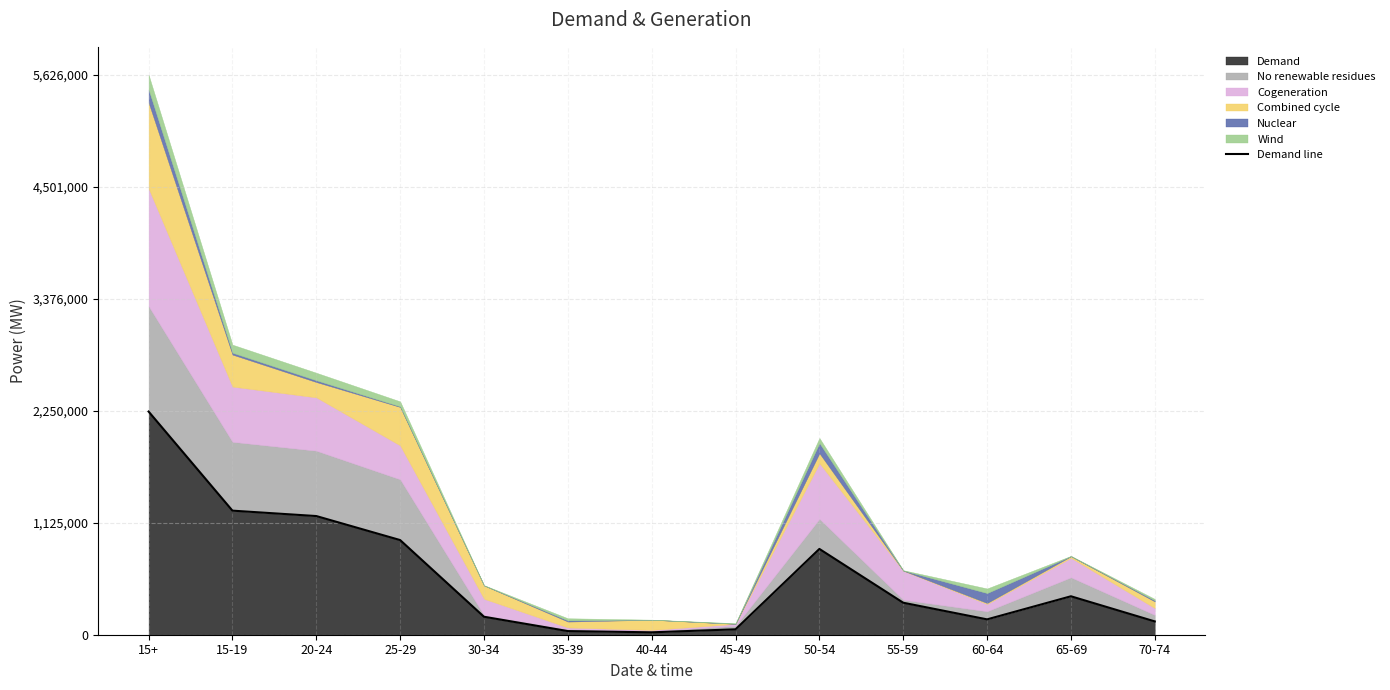

How many data points does each series have?

13